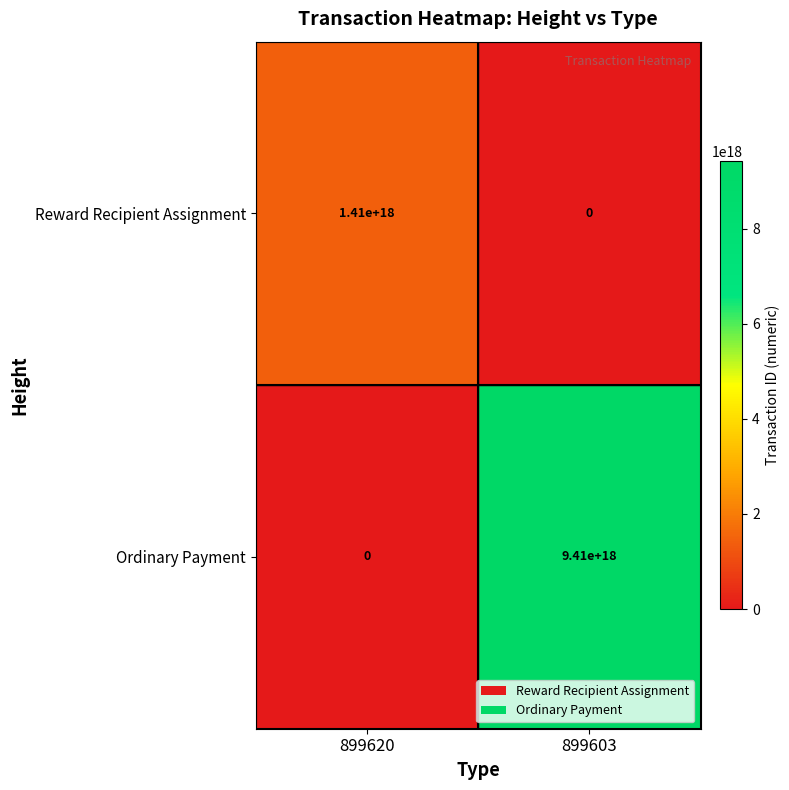

At which category is the sum across all series the highest?

899603